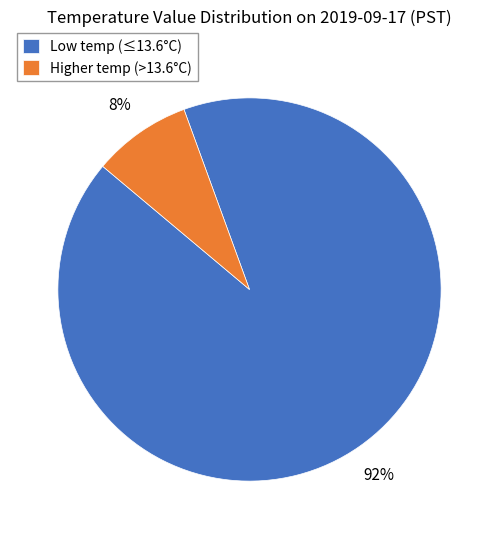

Is the sum of Low temp (≤13.6°C) and Higher temp (>13.6°C) greater than half?

Yes